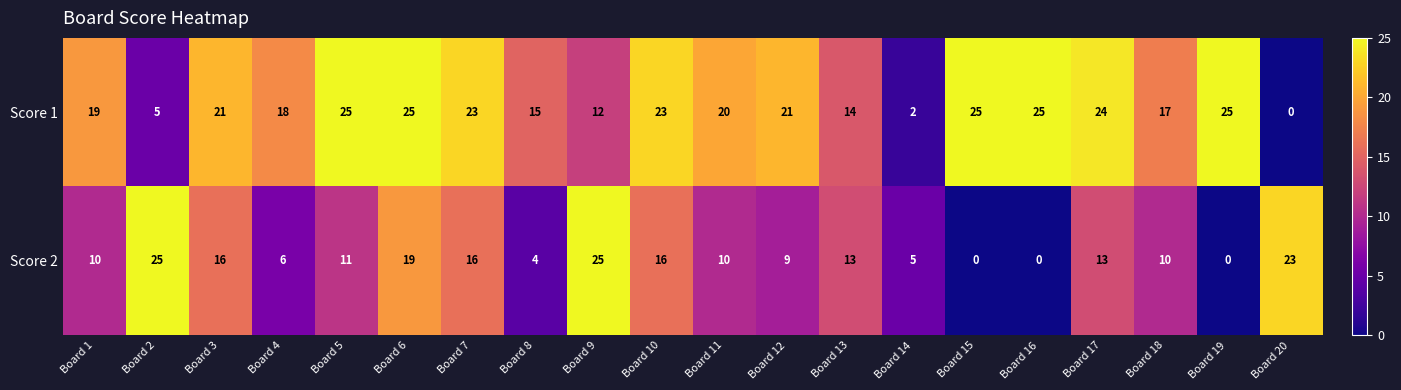

At Board 11, list the series in order from smallest to largest.

Score 2, Score 1